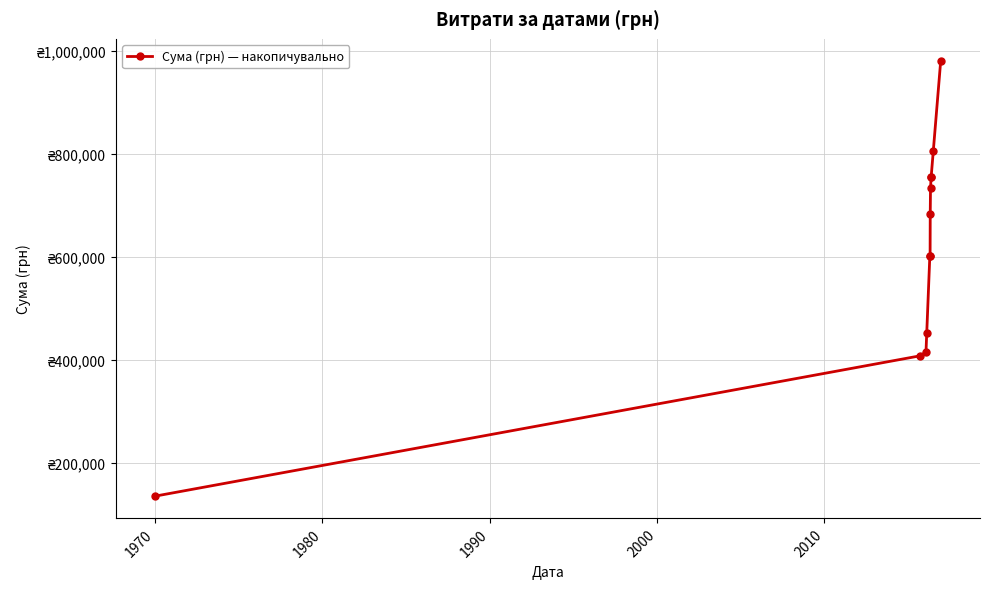

True or false: the data has more than 2 interior local peaks.

False